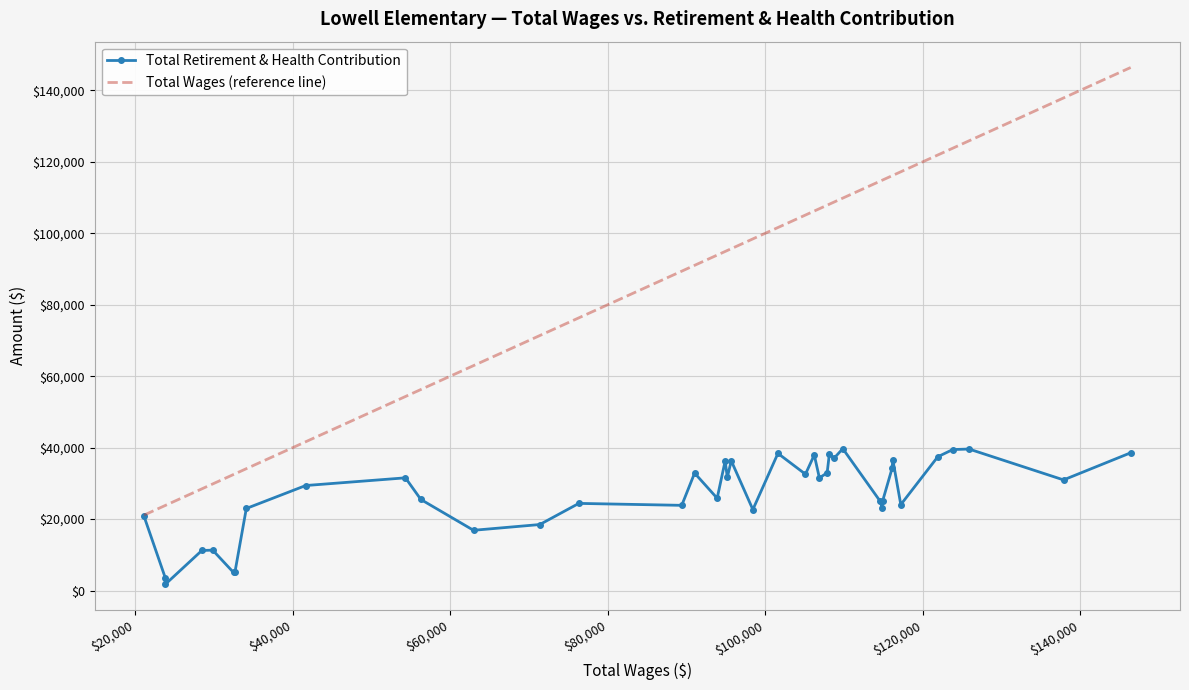

In Total Retirement & Health Contribution, how many points are lower than both neighbors (excluding endpoints)?

13